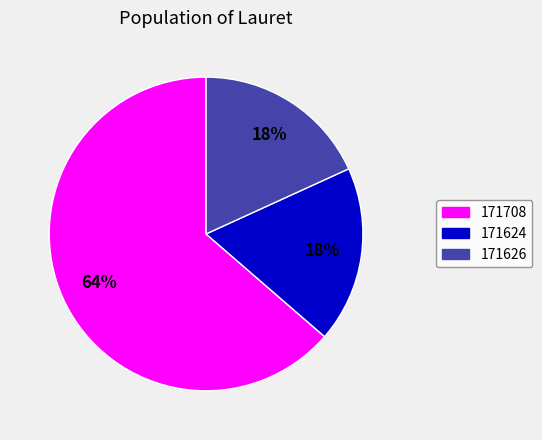

True or false: 171708 accounts for 64% of the total.

True